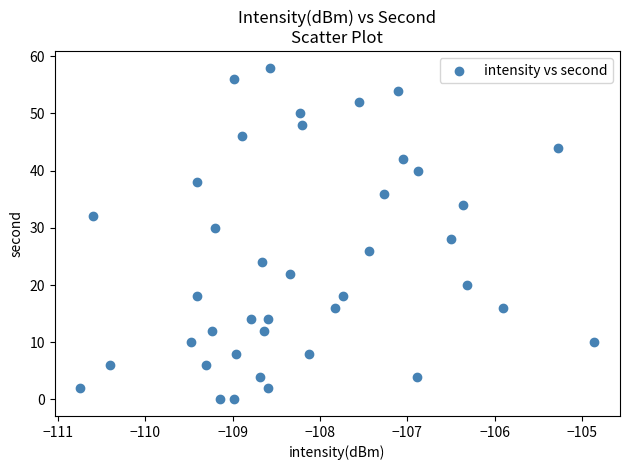

What is the range of Y values (max minus min)?

58